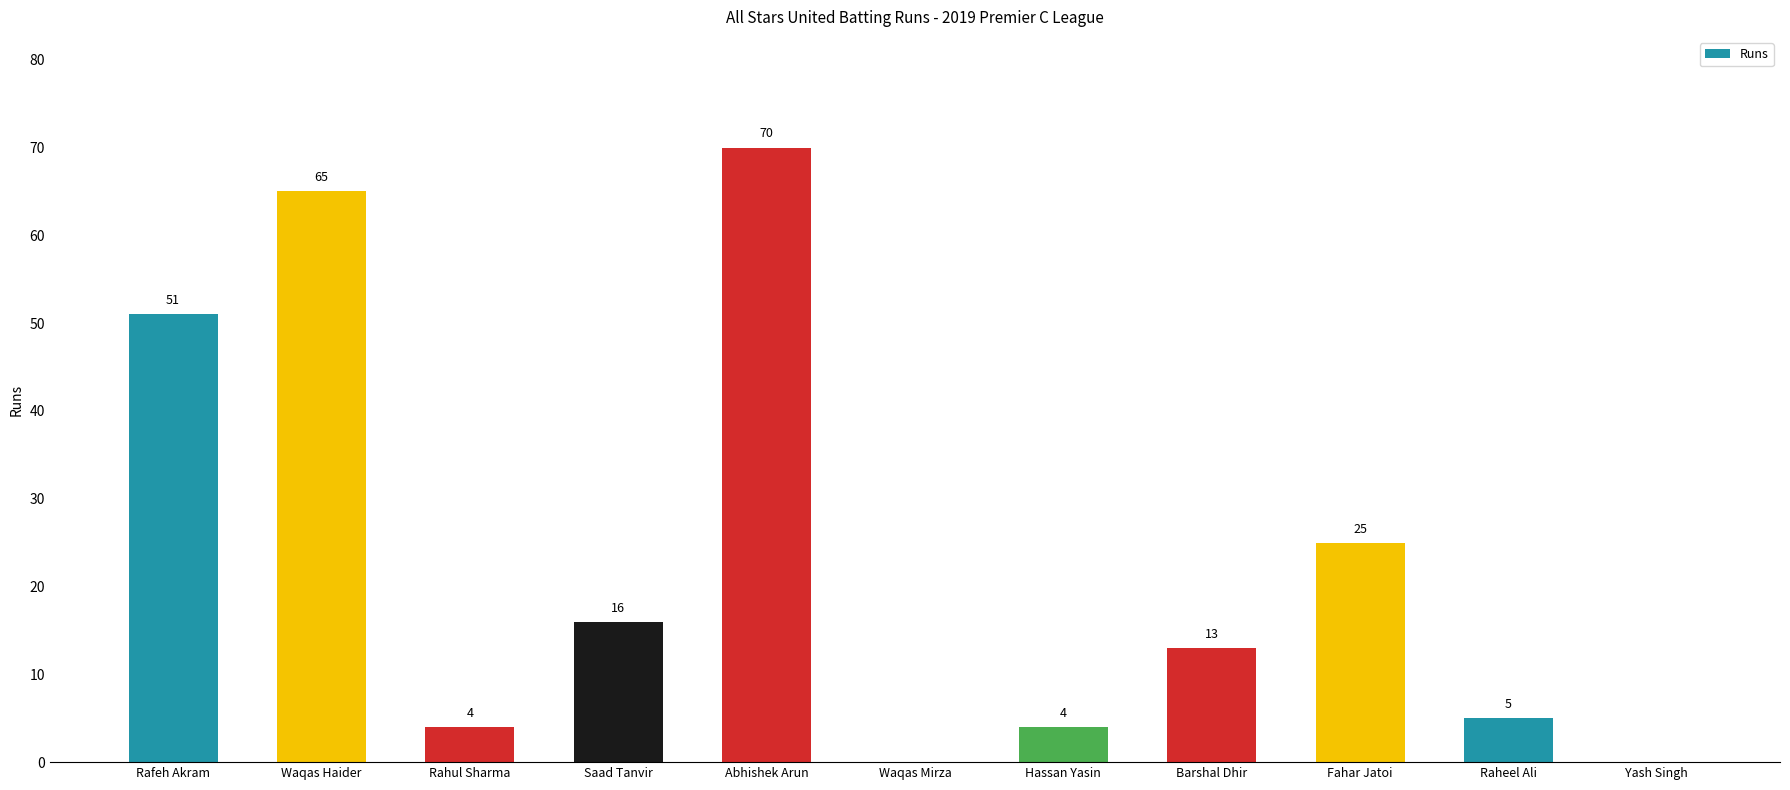

What is the maximum value shown in the chart?

70